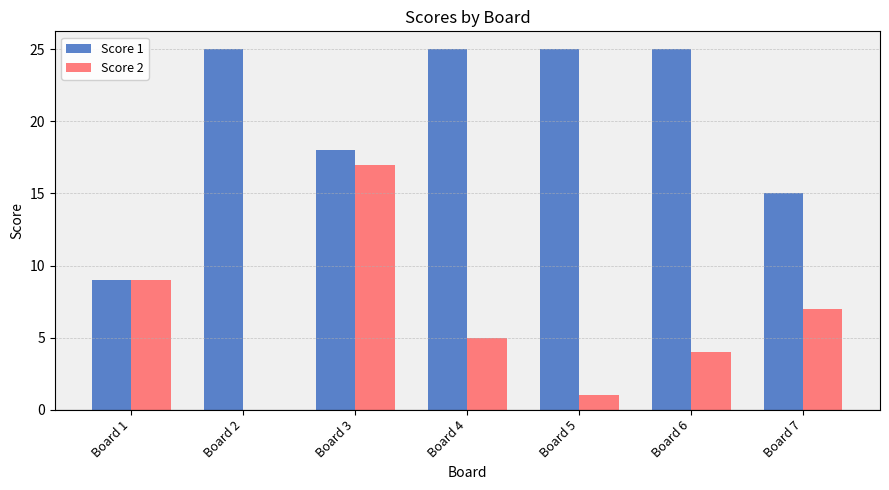

What is the total value across all series at Board 6?

29